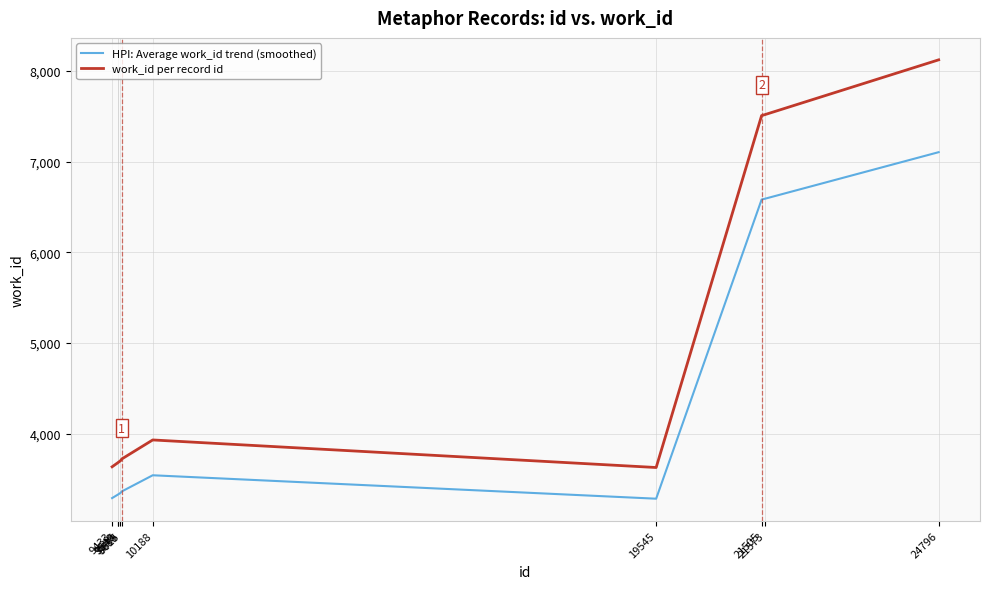

In work_id per record id, how many points are lower than both neighbors (excluding endpoints)?

1